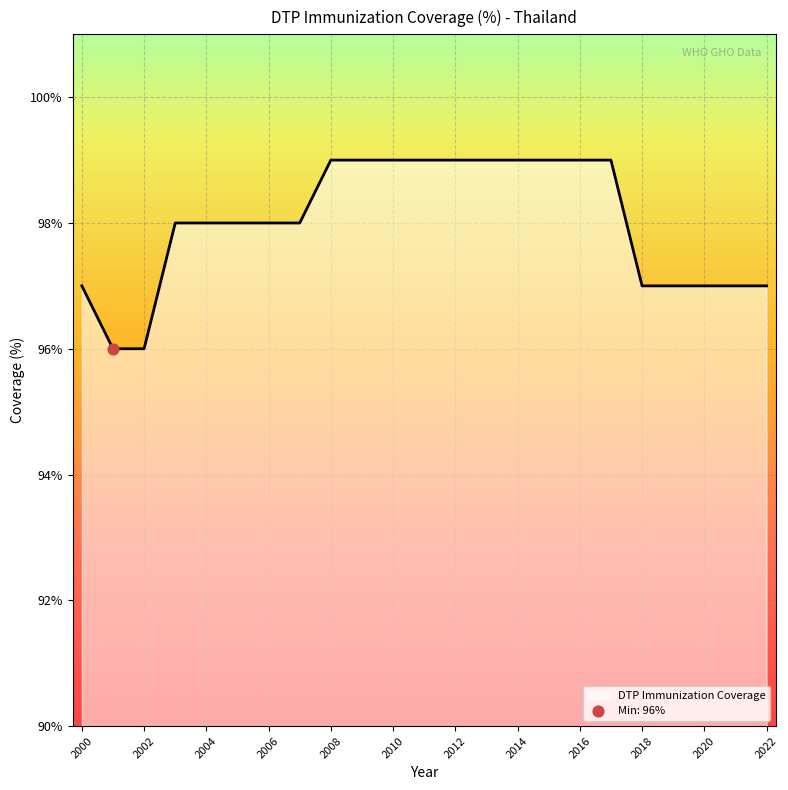

What is the greatest value displayed?

99